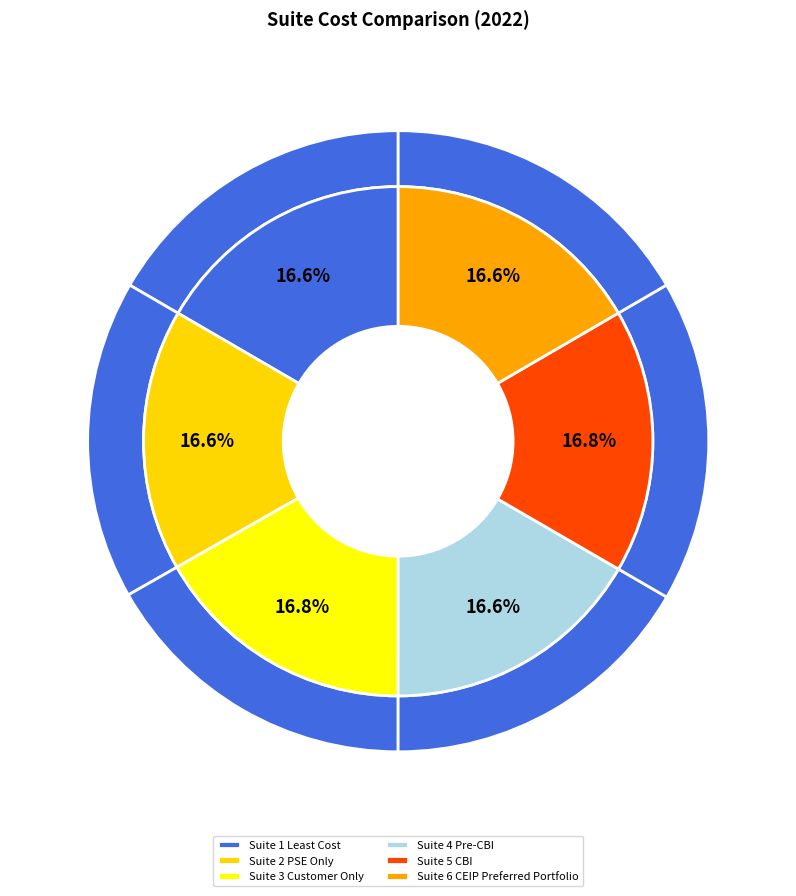

Which category has the biggest portion of the pie?

Suite 5 CBI